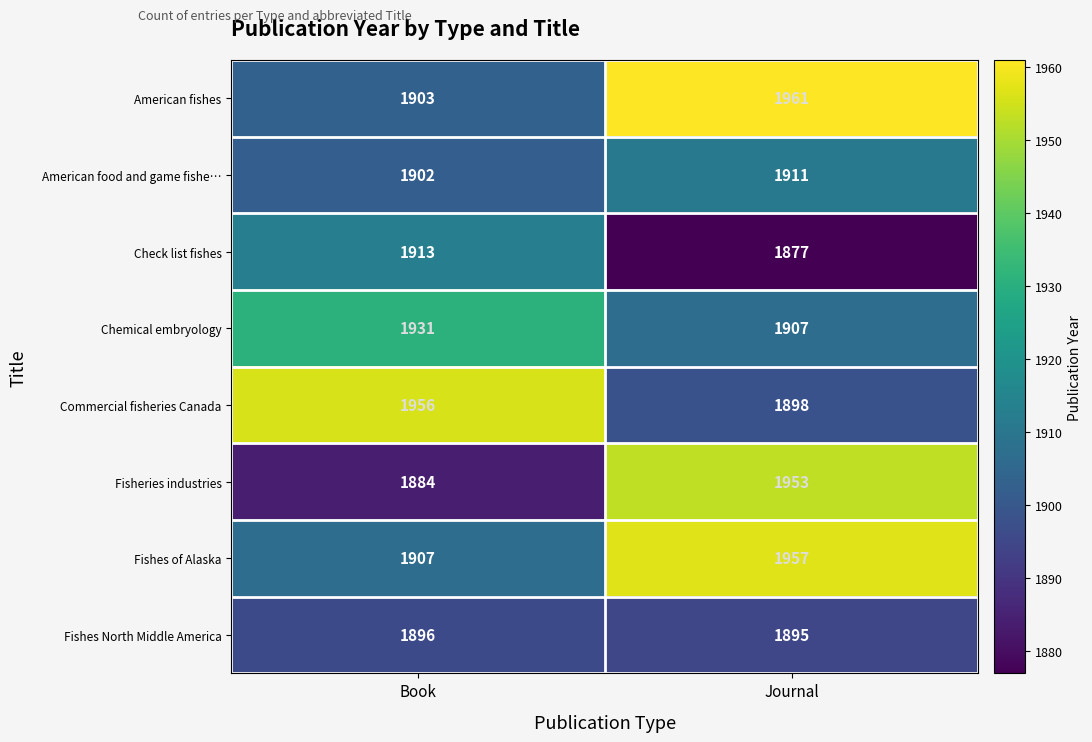

What is the difference between the maximum and minimum values in the American food and game fishe… series?

9